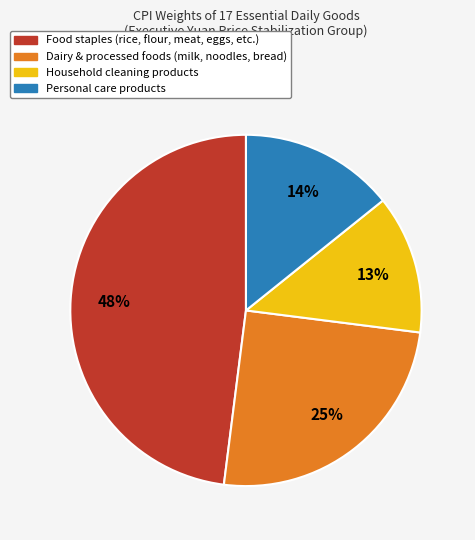

How many slices are in this pie chart?

4